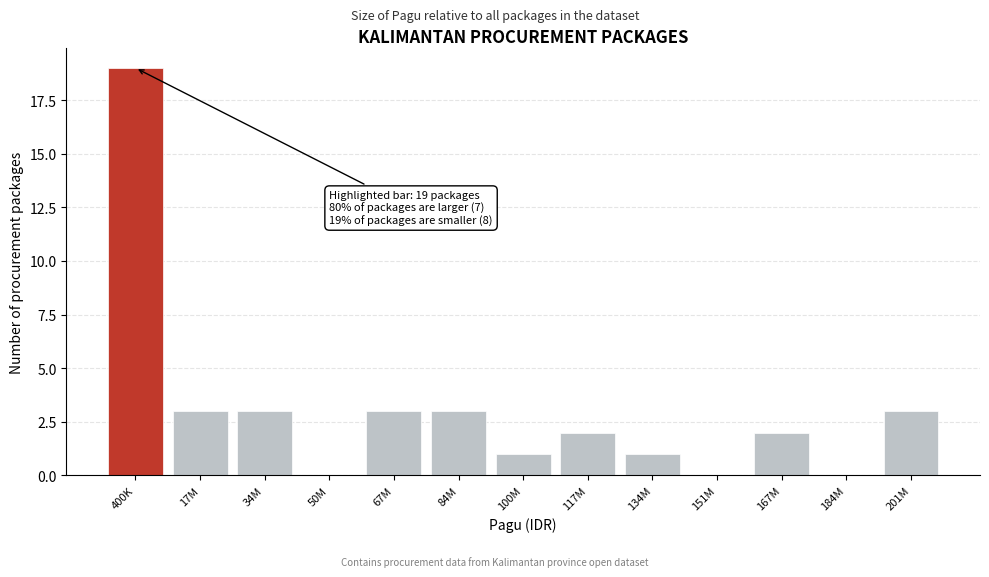

What is the sum of all values?

40